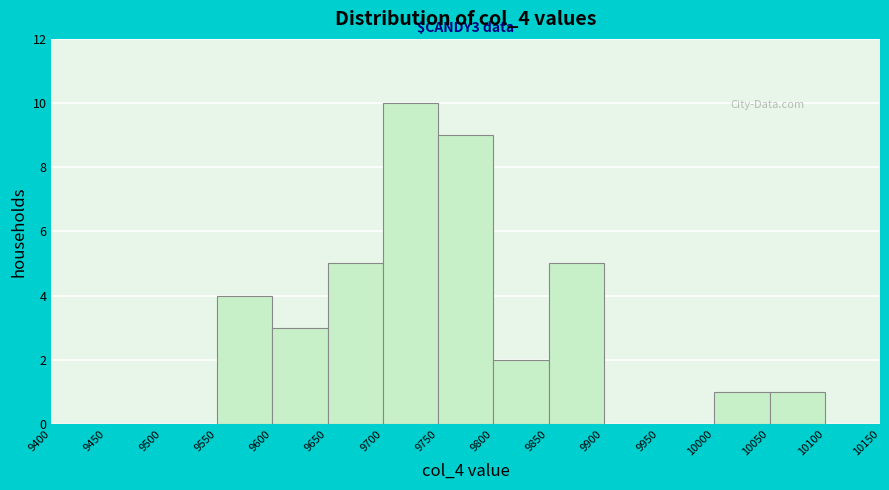

Over which range of the x-axis is the bar tallest?

9700 to 9750